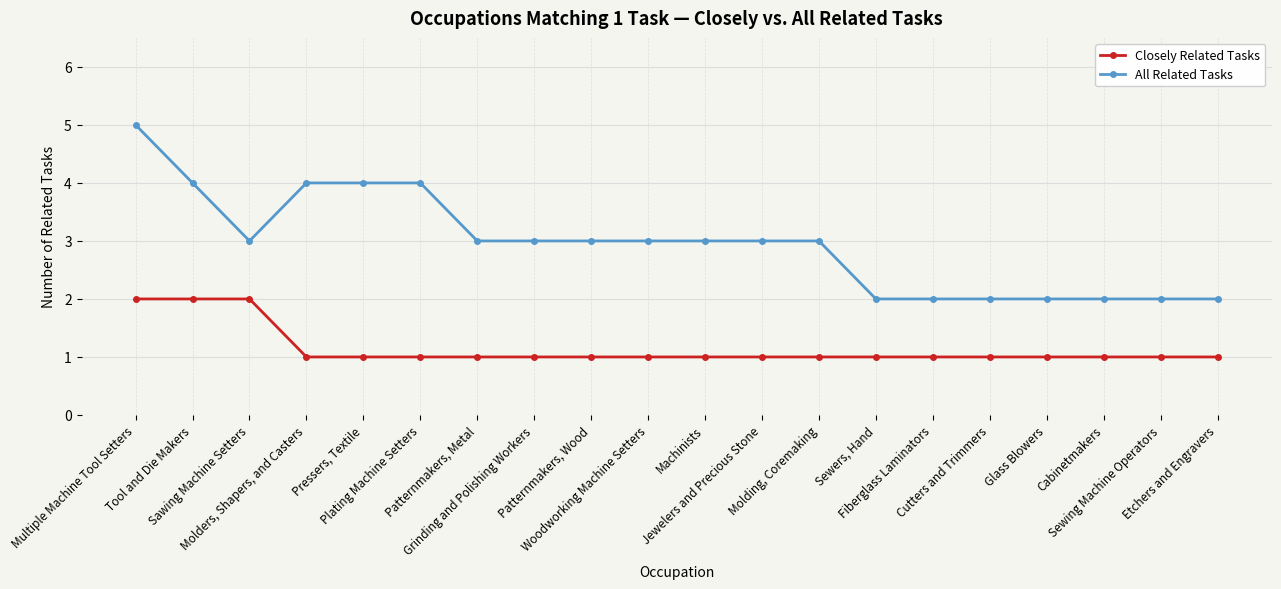

True or false: Closely Related Tasks has a value of 2 at Glass Blowers.

False